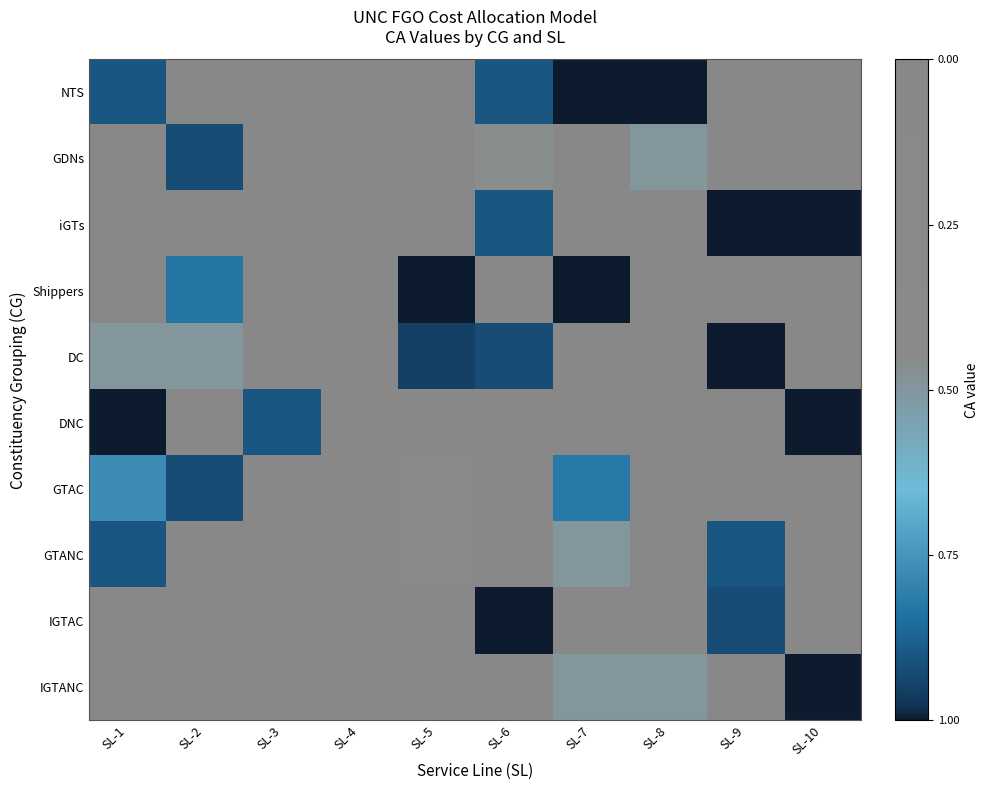

Reading left to right, list all the values displayed in this chart.

NTS: SL-1=0.1	SL-2=0.9	SL-3=1.0	SL-4=0.9	SL-5=1.0	SL-6=0.1	SL-7=0.0	SL-8=0.0	SL-9=1.0	SL-10=1.0
GDNs: SL-1=1.0	SL-2=0.1	SL-3=0.9	SL-4=1.0	SL-5=1.0	SL-6=0.5	SL-7=1.0	SL-8=0.5	SL-9=1.0	SL-10=1.0
iGTs: SL-1=1.0	SL-2=1.0	SL-3=1.0	SL-4=0.9	SL-5=1.0	SL-6=0.1	SL-7=1.0	SL-8=1.0	SL-9=0.0	SL-10=0.0
Shippers: SL-1=0.8	SL-2=0.2	SL-3=1.0	SL-4=1.0	SL-5=0.0	SL-6=1.0	SL-7=0.0	SL-8=1.0	SL-9=1.0	SL-10=1.0
DC: SL-1=0.5	SL-2=0.5	SL-3=1.0	SL-4=1.0	SL-5=0.1	SL-6=0.1	SL-7=0.9	SL-8=0.9	SL-9=0.0	SL-10=1.0
DNC: SL-1=0.0	SL-2=1.0	SL-3=0.1	SL-4=1.0	SL-5=1.0	SL-6=1.0	SL-7=1.0	SL-8=1.0	SL-9=1.0	SL-10=0.0
GTAC: SL-1=0.2	SL-2=0.1	SL-3=0.9	SL-4=1.0	SL-5=0.8	SL-6=0.9	SL-7=0.2	SL-8=0.9	SL-9=1.0	SL-10=1.0
GTANC: SL-1=0.1	SL-2=1.0	SL-3=0.9	SL-4=0.9	SL-5=0.6	SL-6=1.0	SL-7=0.5	SL-8=1.0	SL-9=0.1	SL-10=0.9
IGTAC: SL-1=1.0	SL-2=1.0	SL-3=1.0	SL-4=1.0	SL-5=0.9	SL-6=0.0	SL-7=1.0	SL-8=1.0	SL-9=0.1	SL-10=0.9
IGTANC: SL-1=1.0	SL-2=1.0	SL-3=1.0	SL-4=1.0	SL-5=1.0	SL-6=1.0	SL-7=0.5	SL-8=0.5	SL-9=1.0	SL-10=0.0